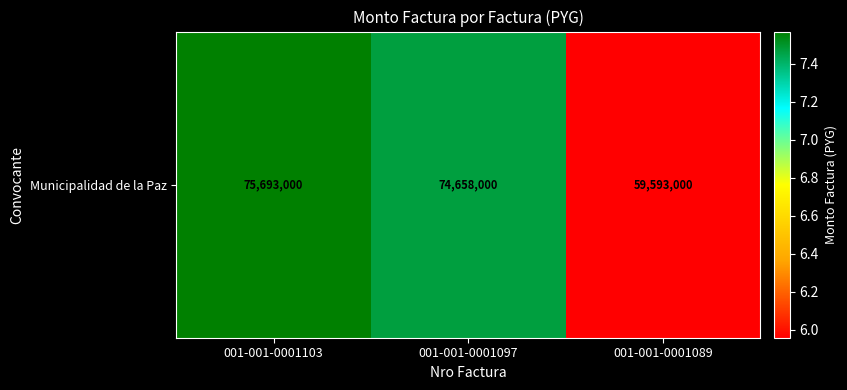

True or false: the data shows 59593000 at 001-001-0001089.

True